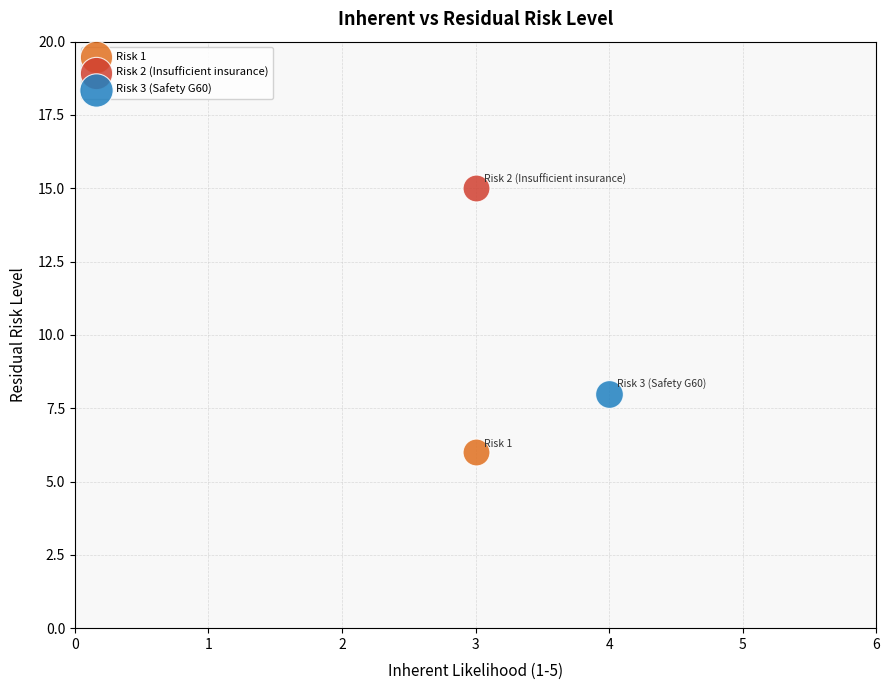

What are all the series names shown in the legend?

Risk 1, Risk 2 (Insufficient insurance), Risk 3 (Safety G60)